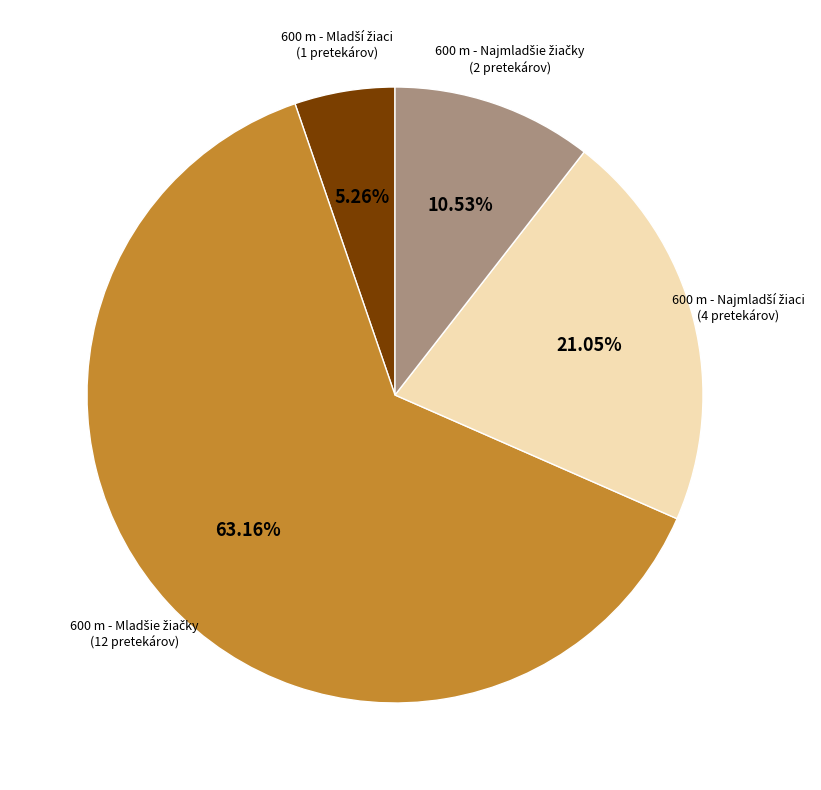

Does any single category account for the majority?

Yes